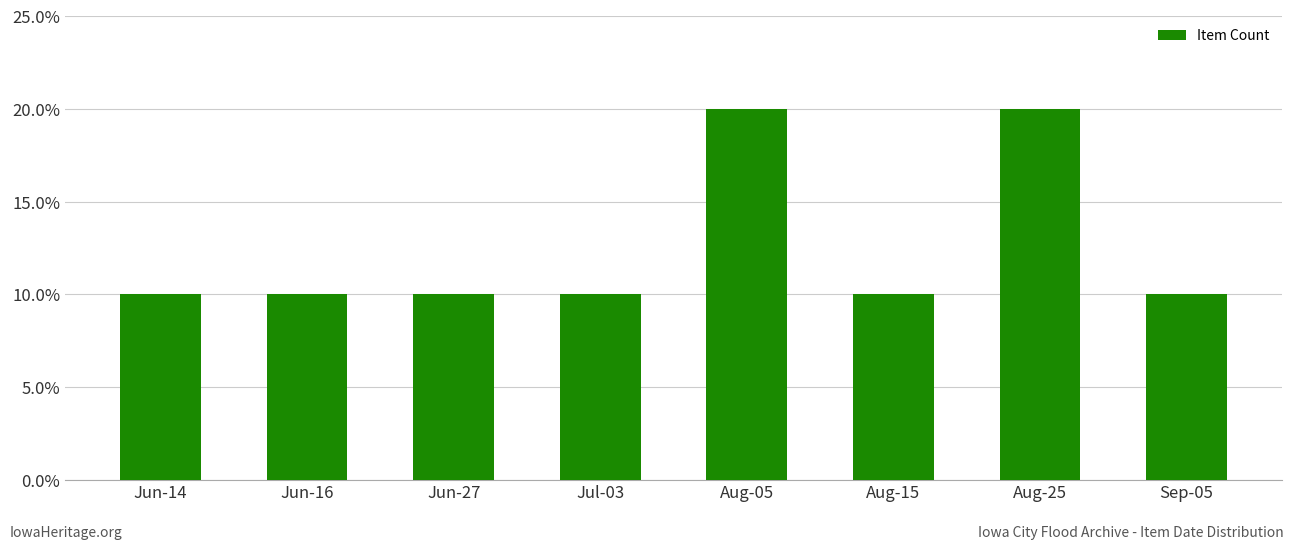

What is the sum of all values?

1.0